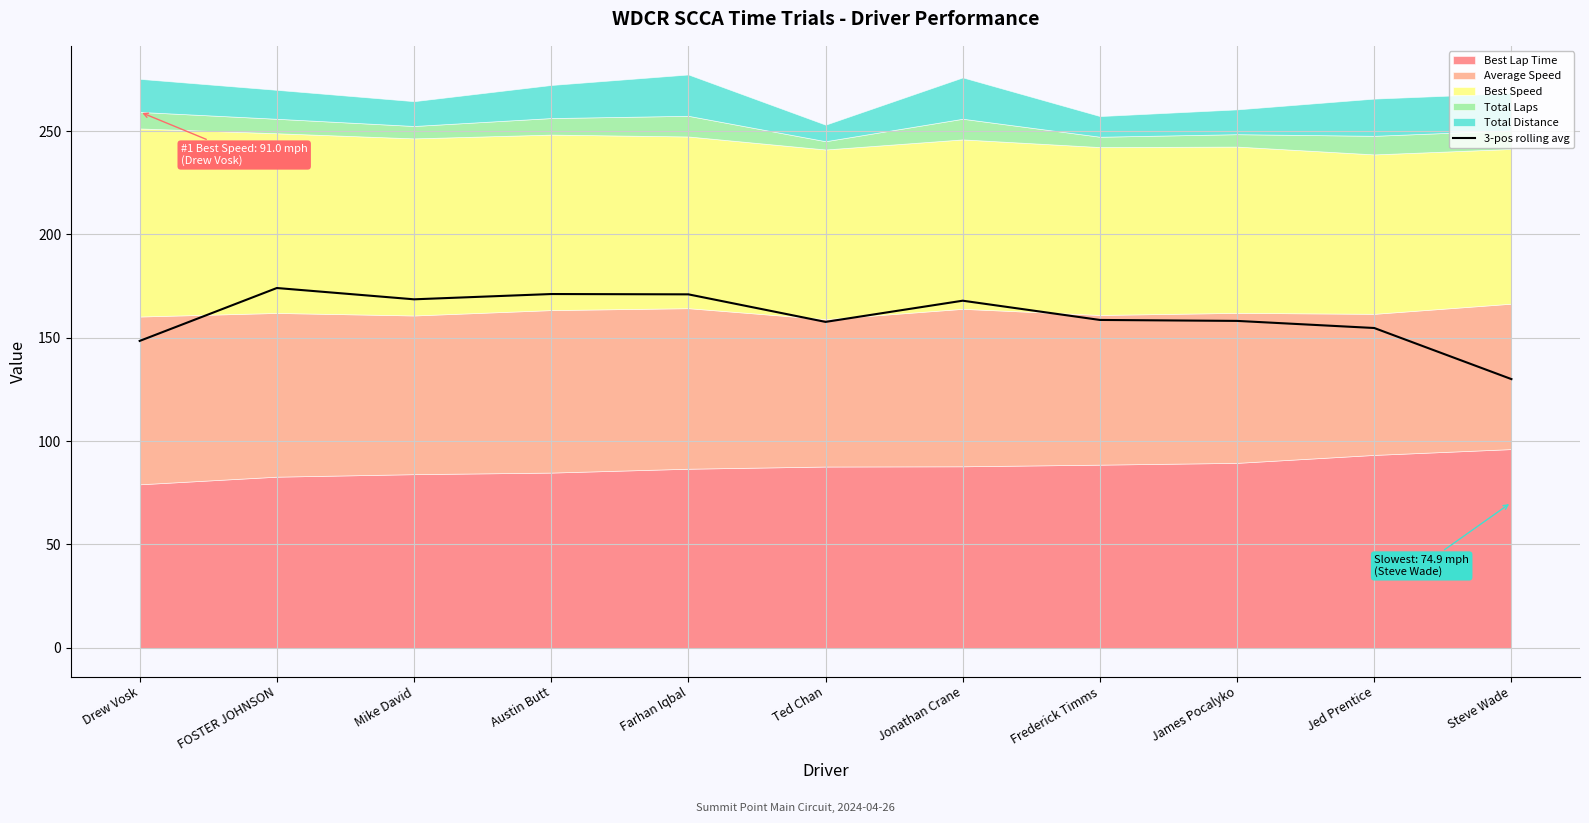

How many values exceed 158?

7